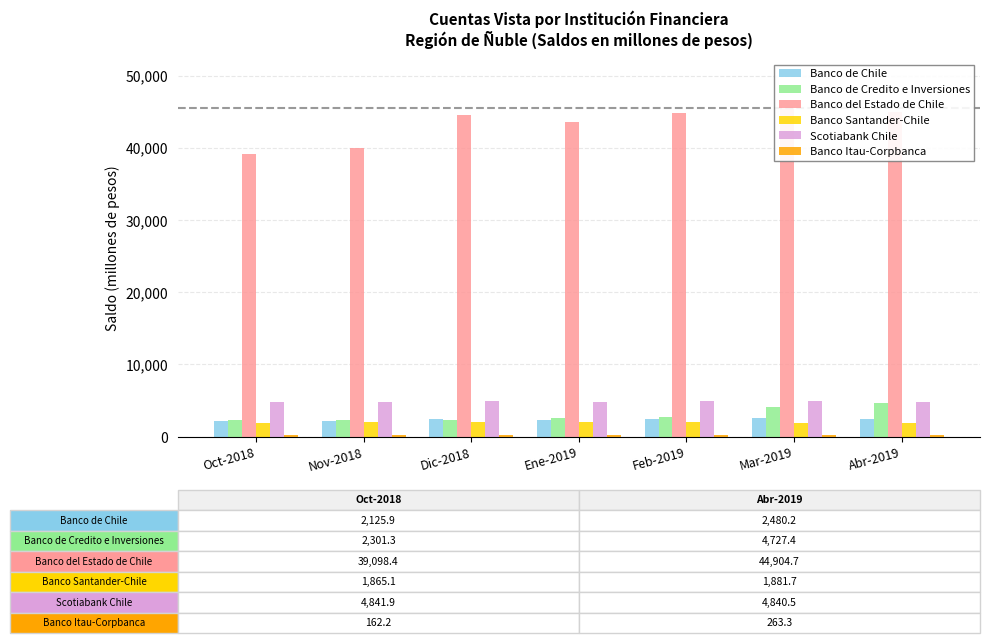

At which label is Banco de Chile closest to 2380?

Dic-2018